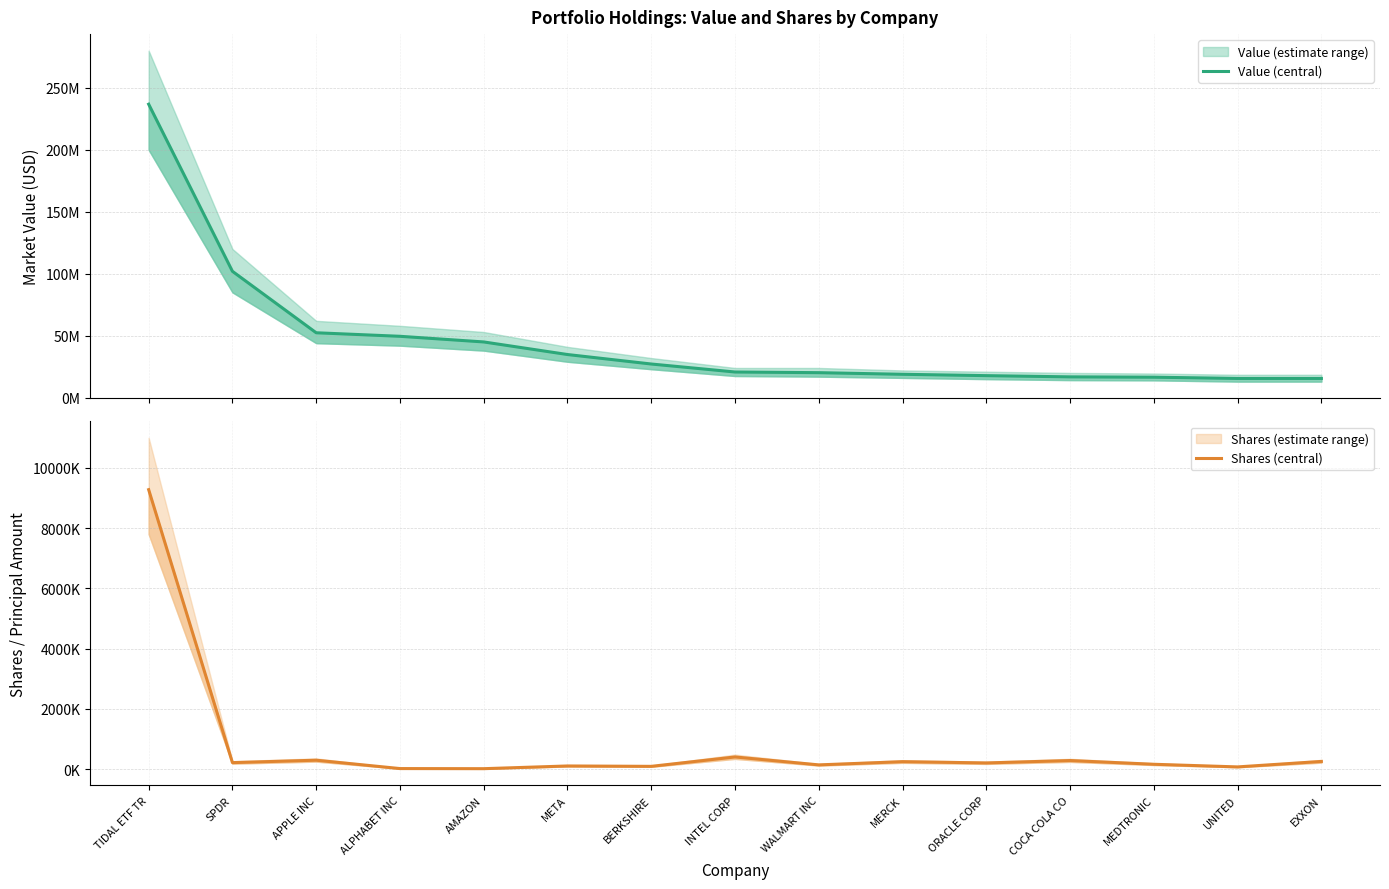

At how many categories does at least one series exceed 156237007?

1